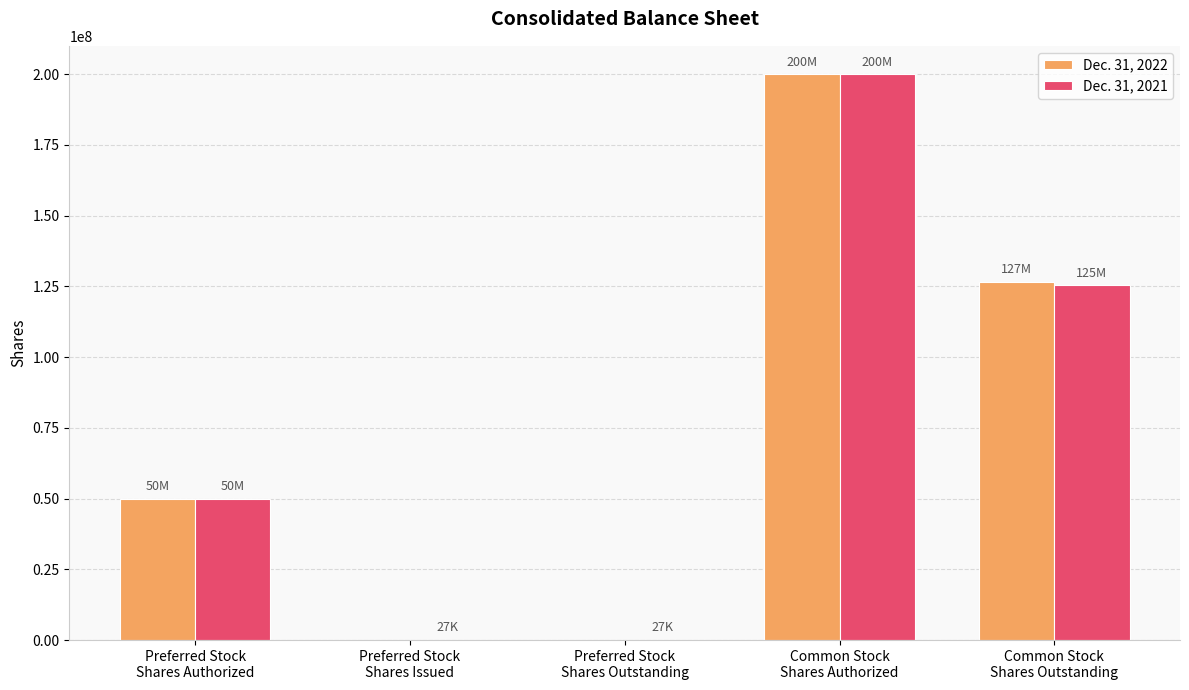

What is the maximum value shown in the chart?

200000000